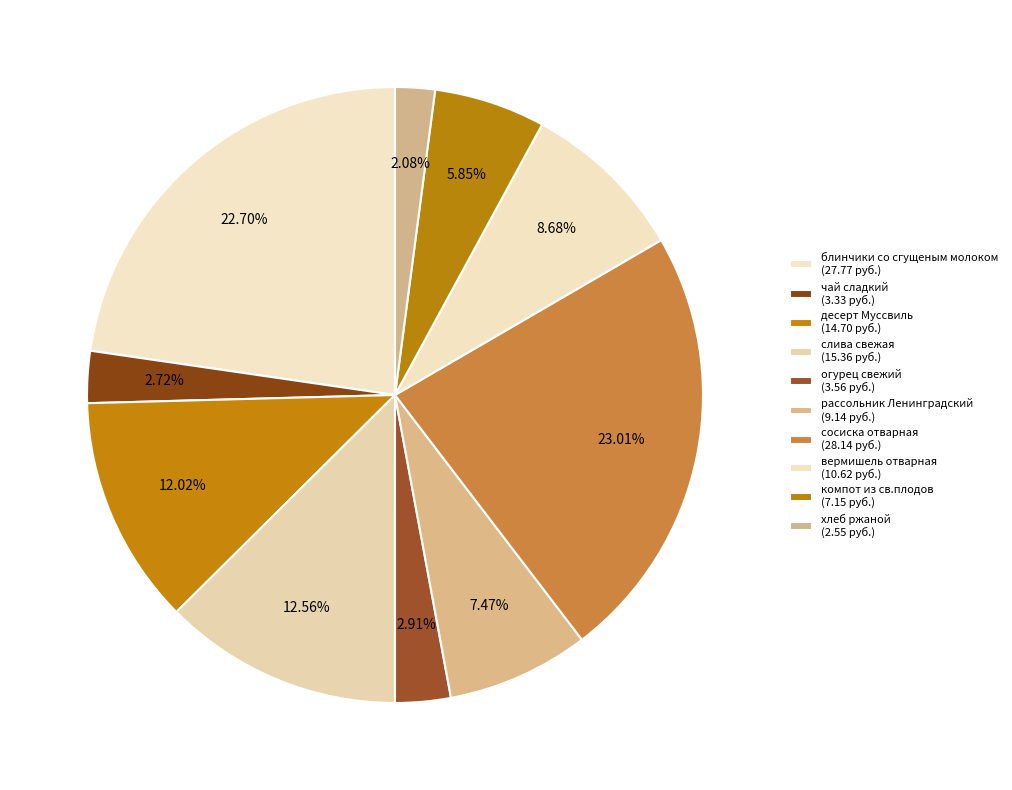

What percentage is the огурец свежий slice, to the nearest percent?

3%